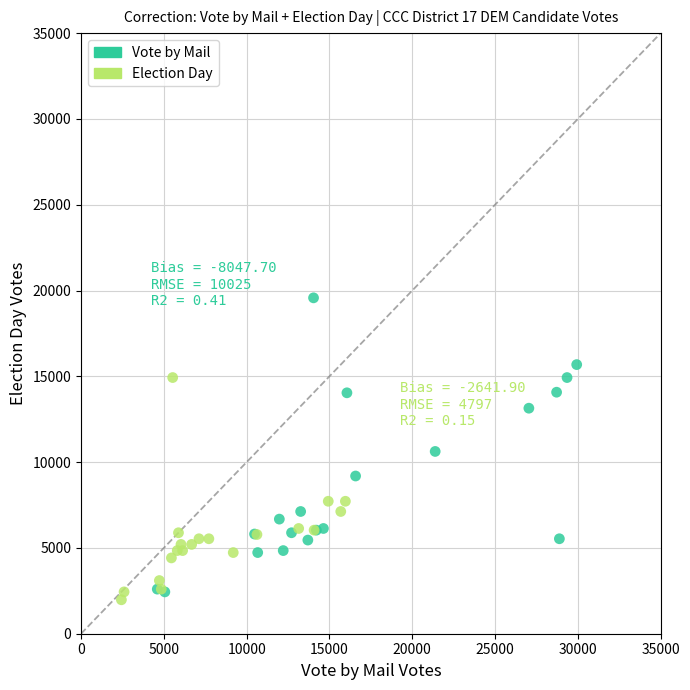

Which series contains the highest Y value?

Vote by Mail